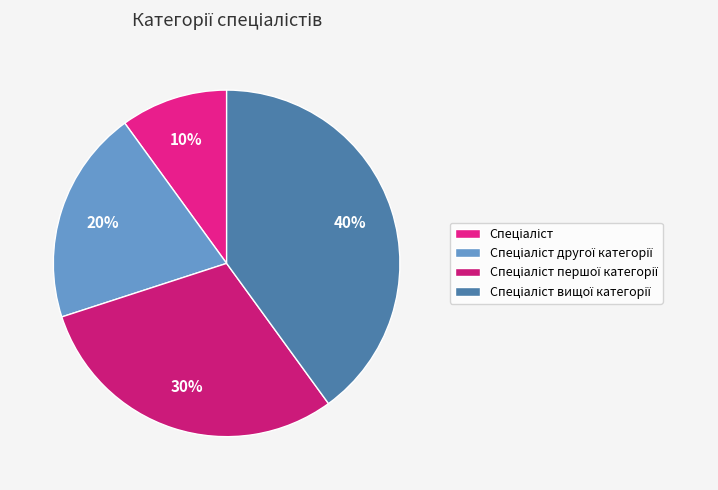

Rank the categories by value from lowest to highest.

Спеціаліст, Спеціаліст другої категорії, Спеціаліст першої категорії, Спеціаліст вищої категорії